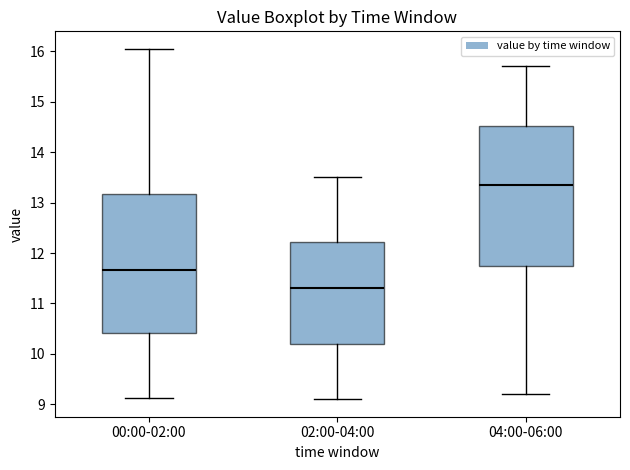

Which box has the lowest median line?

02:00-04:00